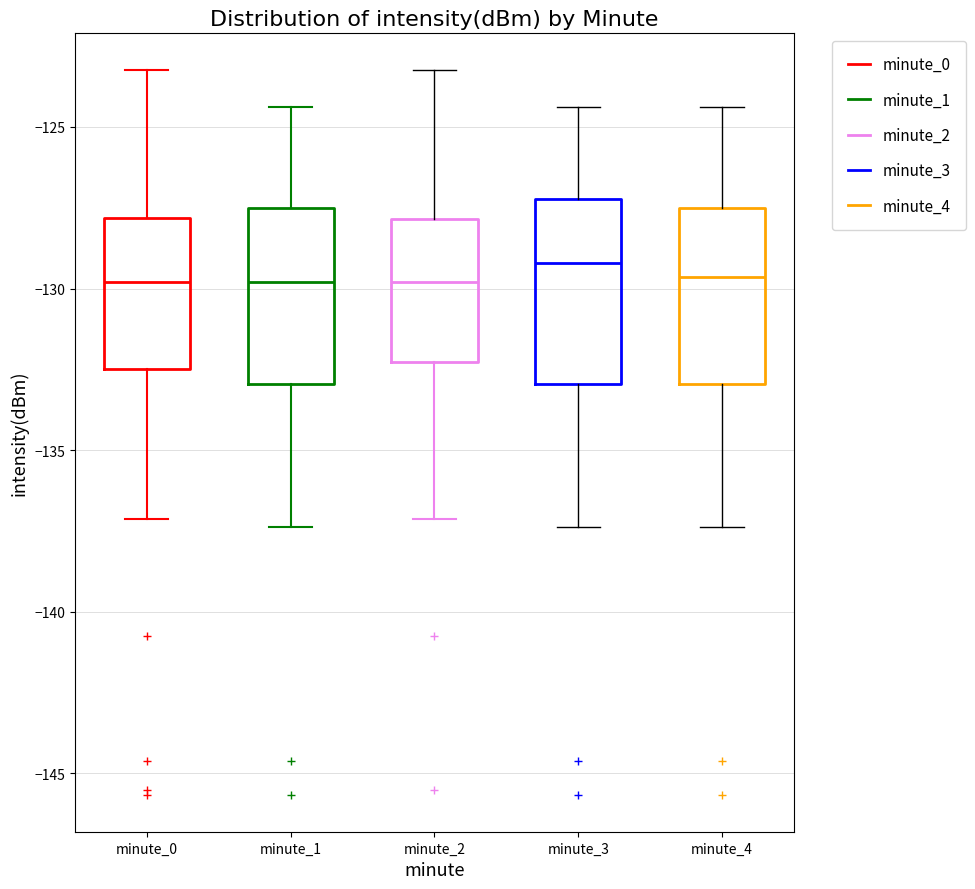

Where does the median line of the box for minute_1 sit on the y-axis? The values are not printed on the chart, so give them approximately, as read against the axis.

-130.0